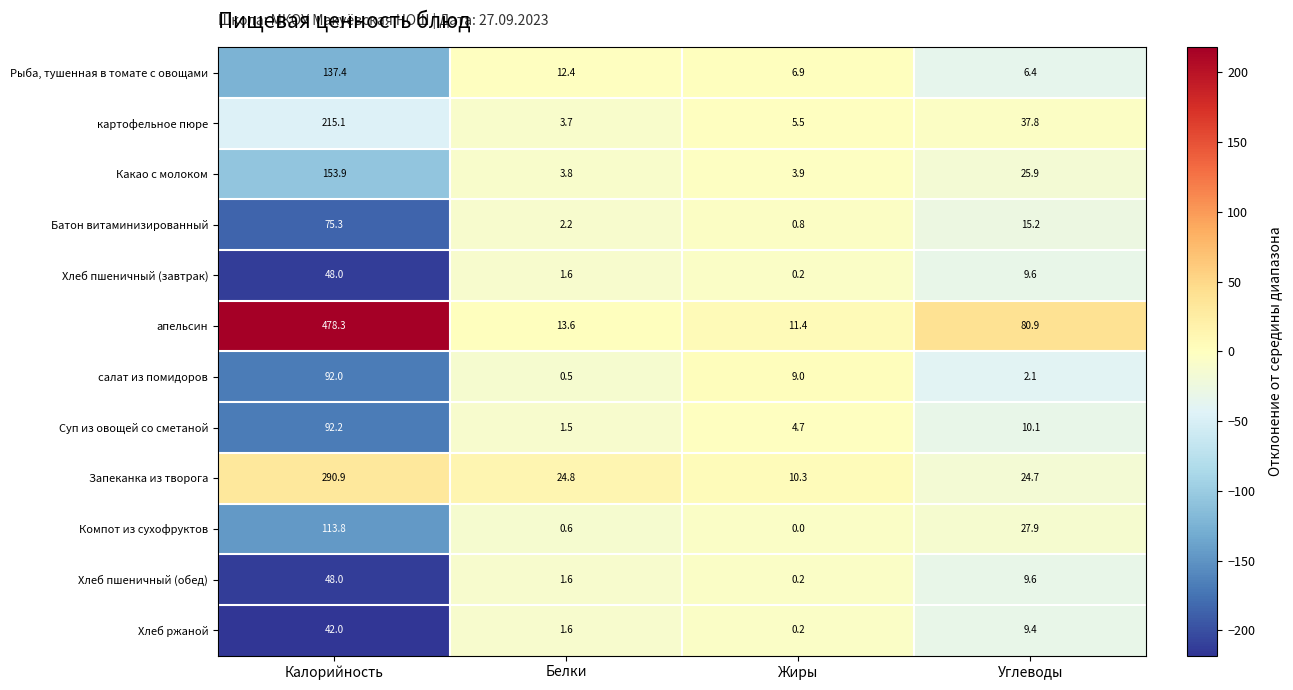

Is the value of Батон витаминизированный at Жиры greater than the value of Какао с молоком at Углеводы?

No